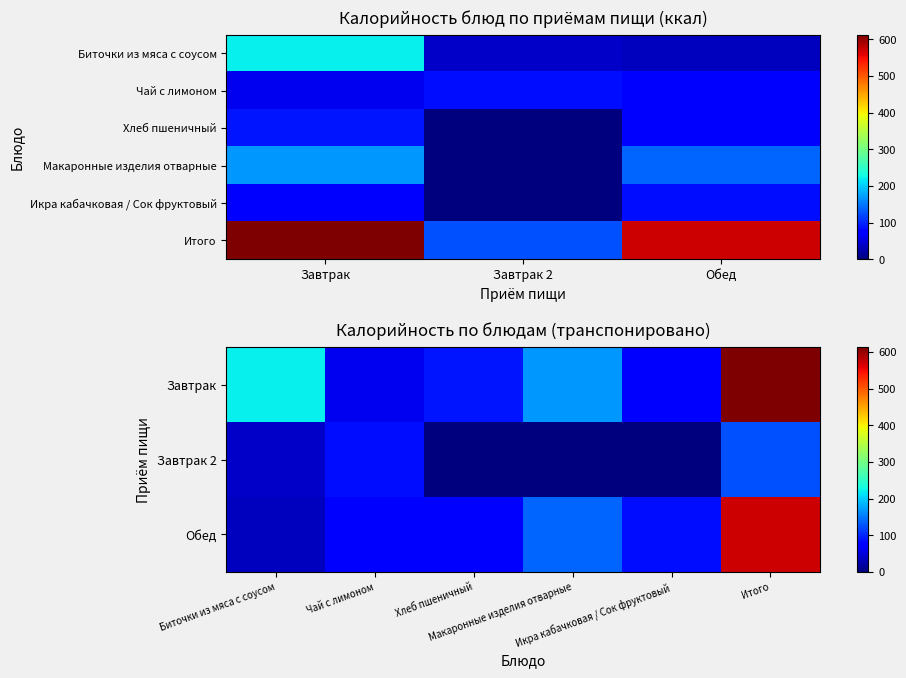

What is the sum of all Завтрак 2 values?

250